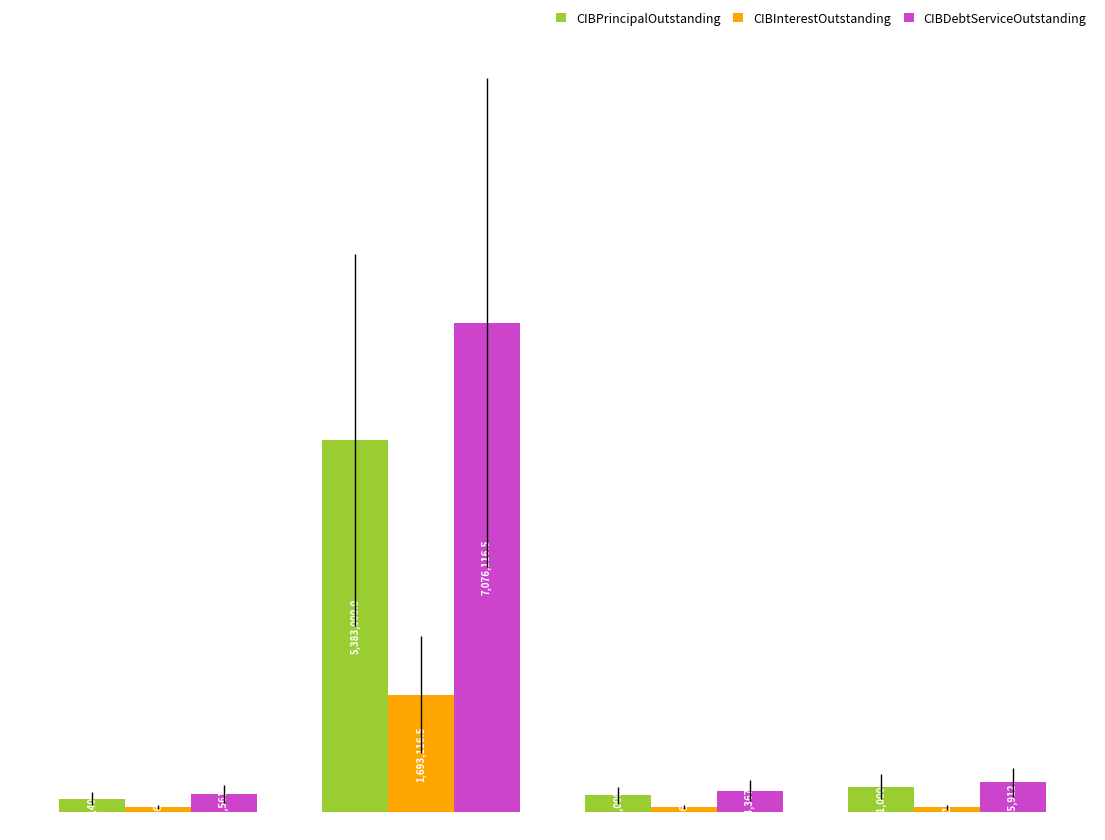

Which series has the largest total across all categories?

CIBDebtServiceOutstanding